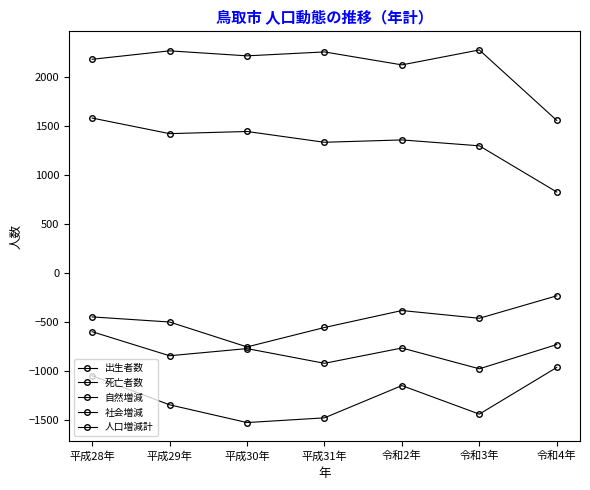

Which has a higher value, 平成30年 or 令和4年?

平成30年